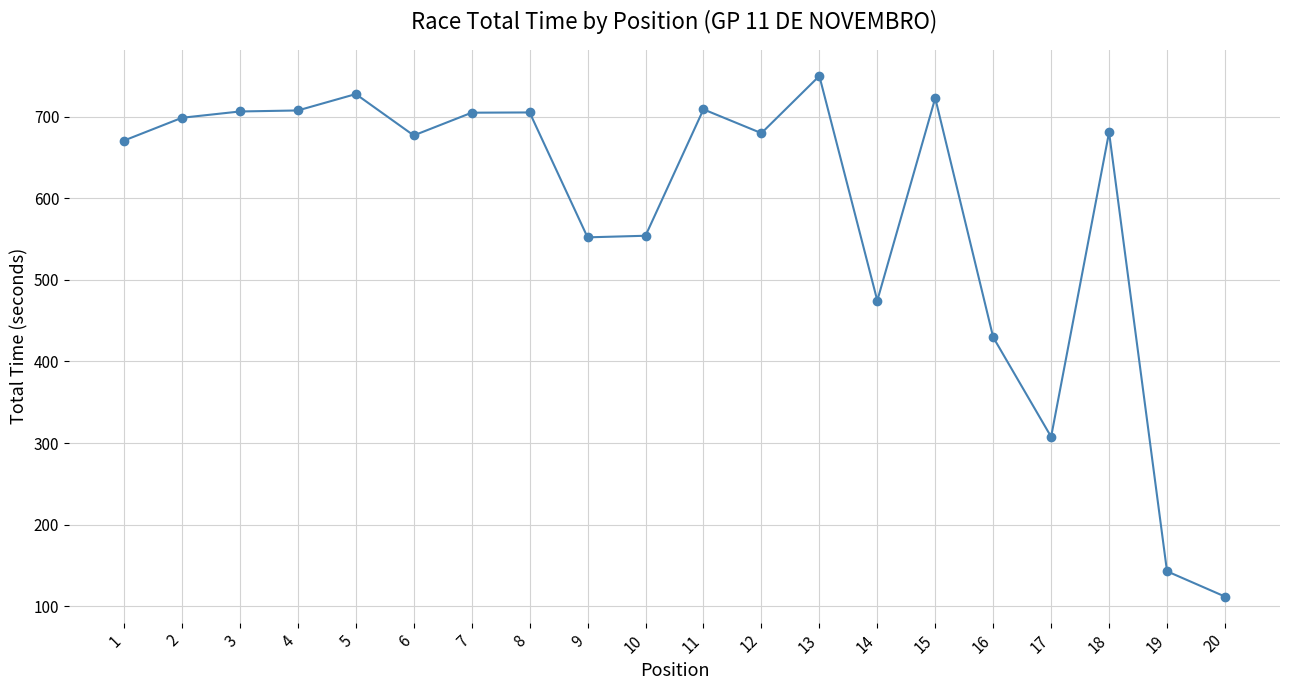

The value at 13 is 749.8. True or false?

True